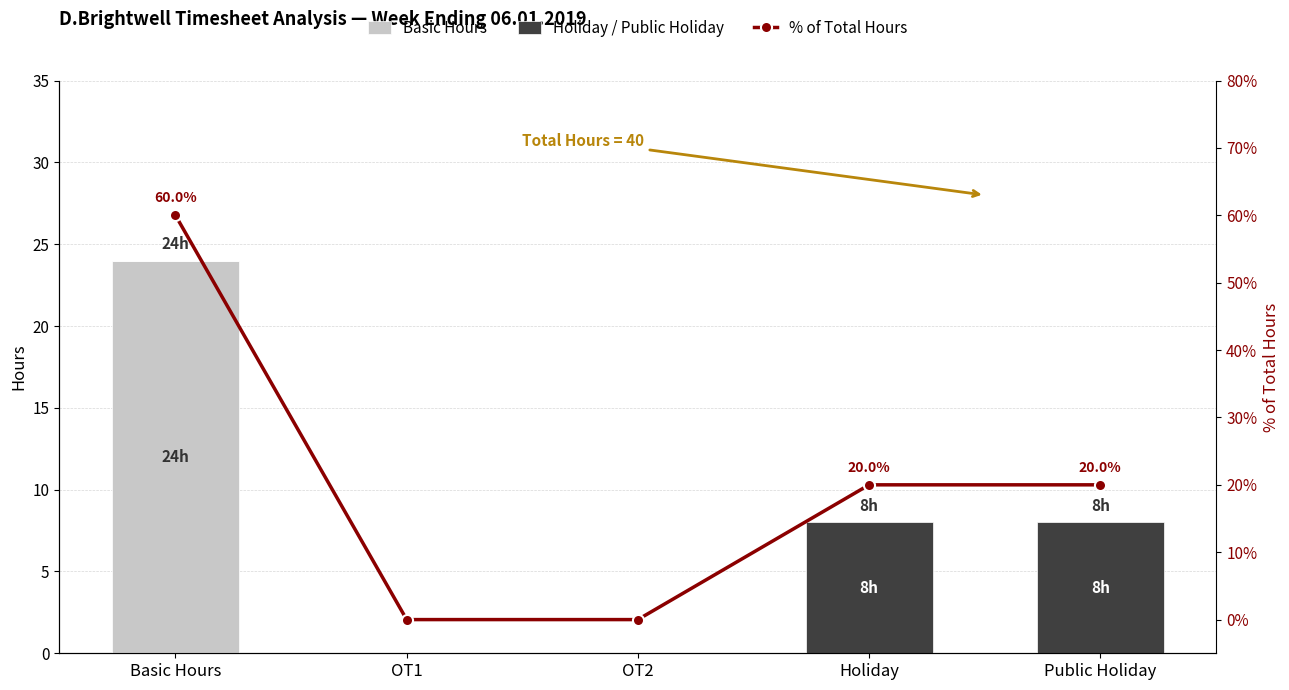

Count the % of Total Hours values in the range 0 to 20.

4